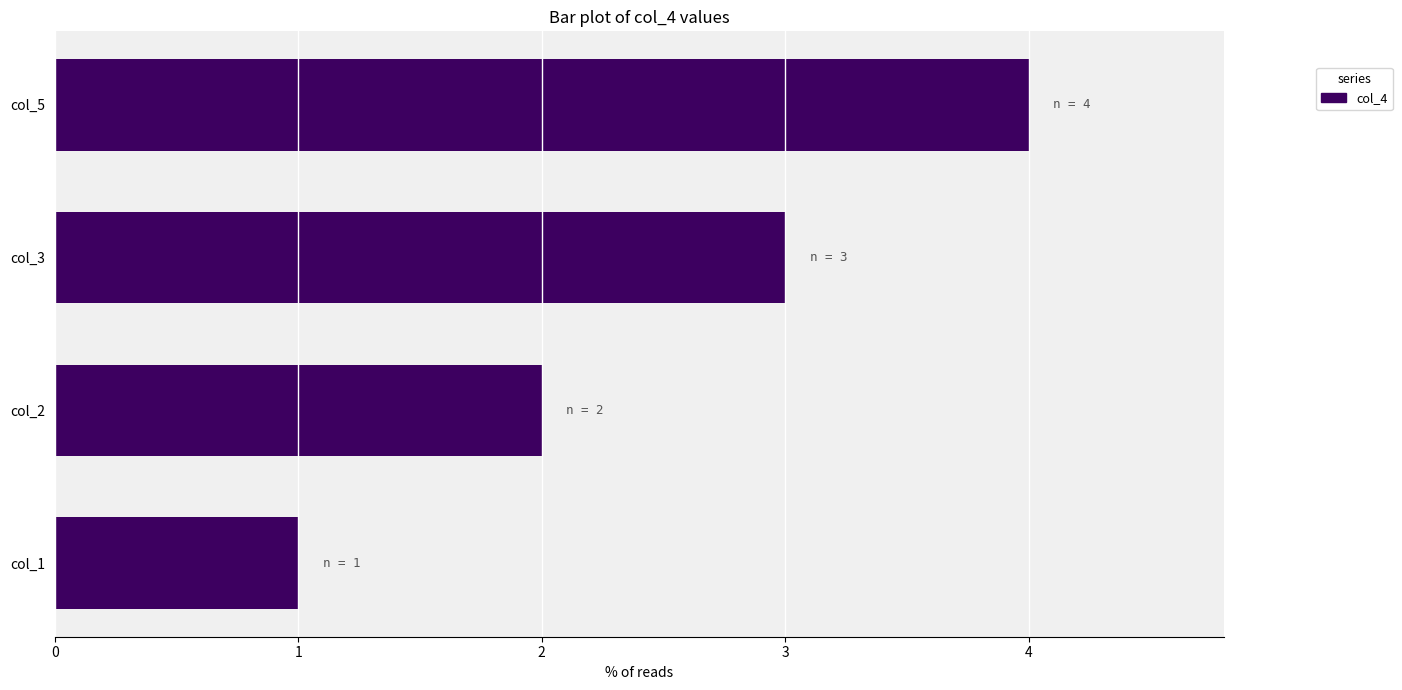

What is the difference between the maximum and minimum values?

3